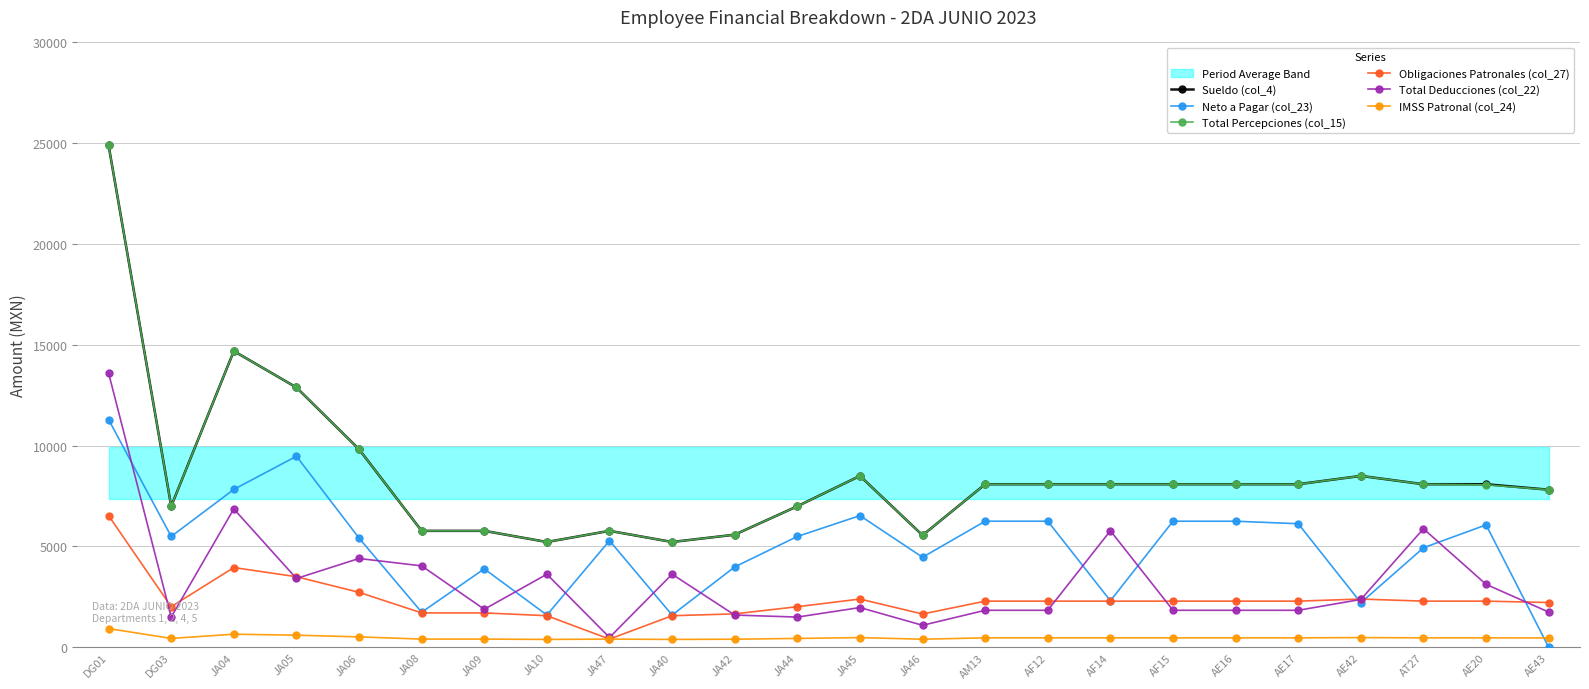

Between JA44 and AE42, which series saw the biggest shift?

Neto a Pagar (col_23)